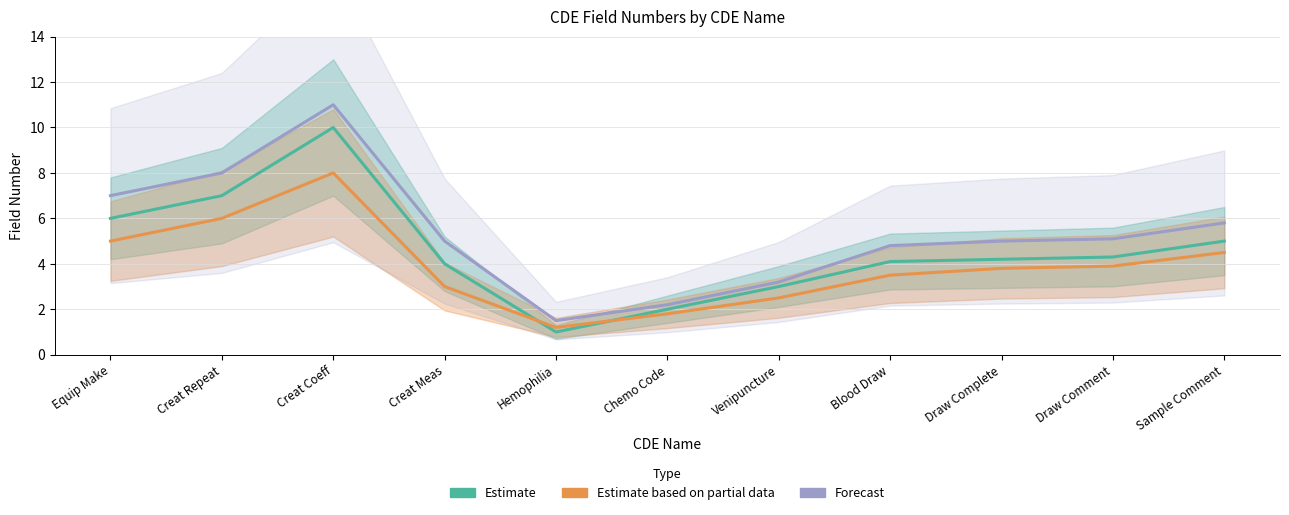

Reading right to left, extract all data points from this chart.

Field (Estimate): 5.0	4.3	4.2	4.1	3.0	2.0	1.0	4.0	10.0	7.0	6.0
Field (Estimate based on partial data): 4.5	3.9	3.8	3.5	2.5	1.8	1.2	3.0	8.0	6.0	5.0
Field (Forecast): 5.8	5.1	5.0	4.8	3.2	2.2	1.5	5.0	11.0	8.0	7.0